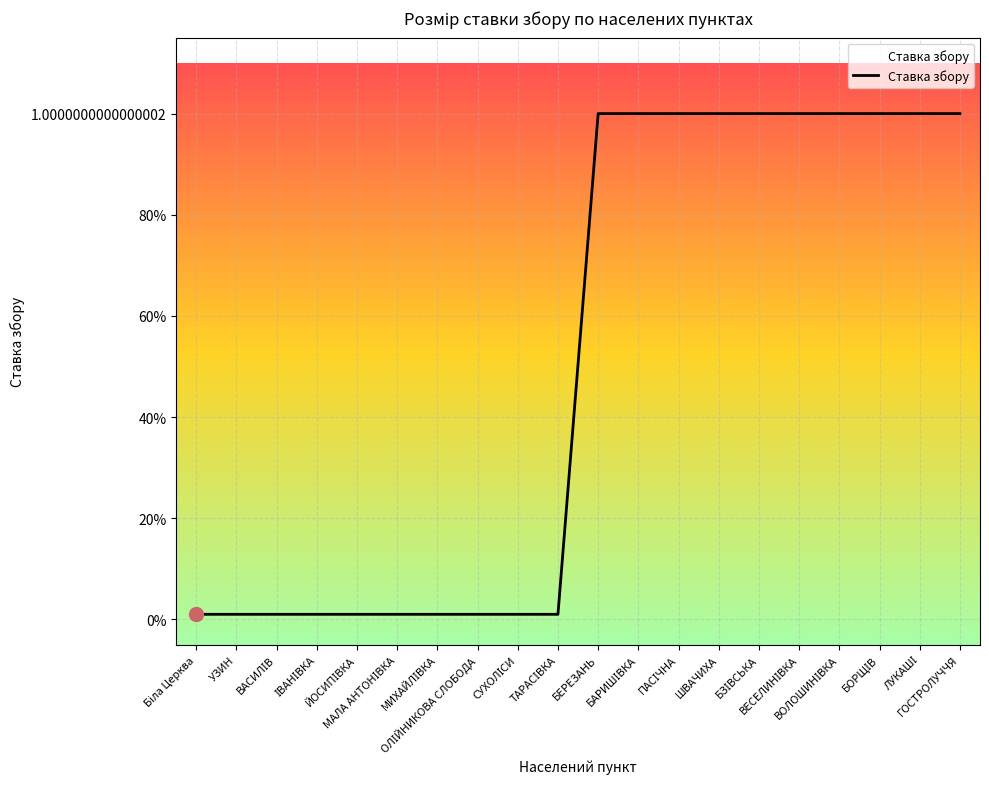

Is this an area chart (filled region under the line)?

Yes